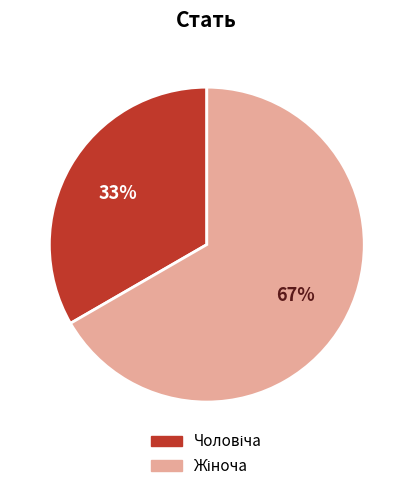

Is there a majority slice in this chart?

Yes